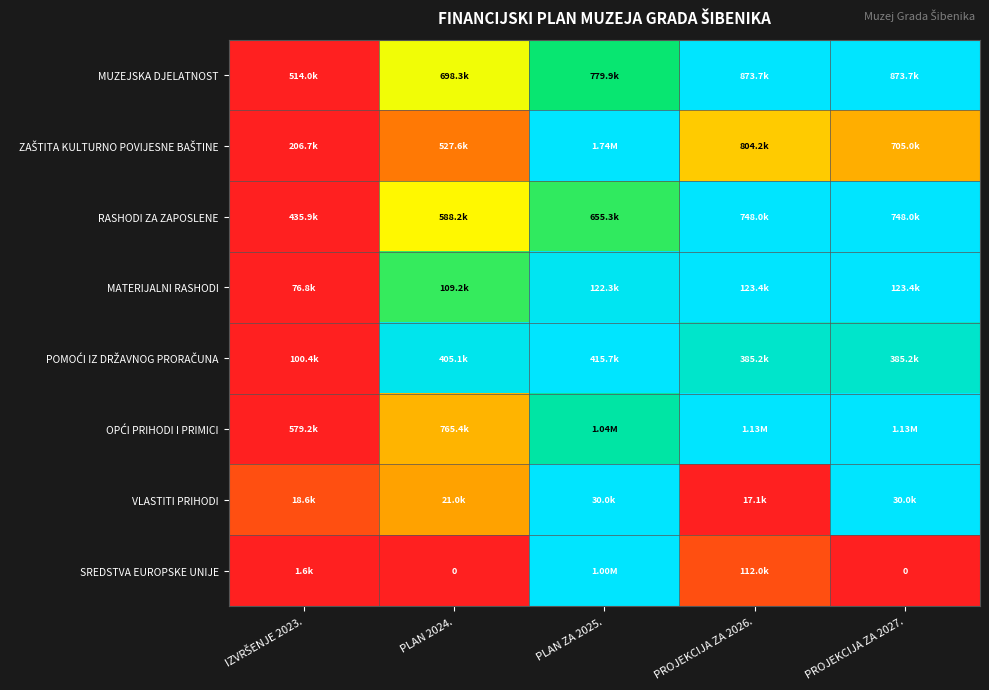

Which series changed the most between PLAN 2024. and PROJEKCIJA ZA 2026.?

OPĆI PRIHODI I PRIMICI